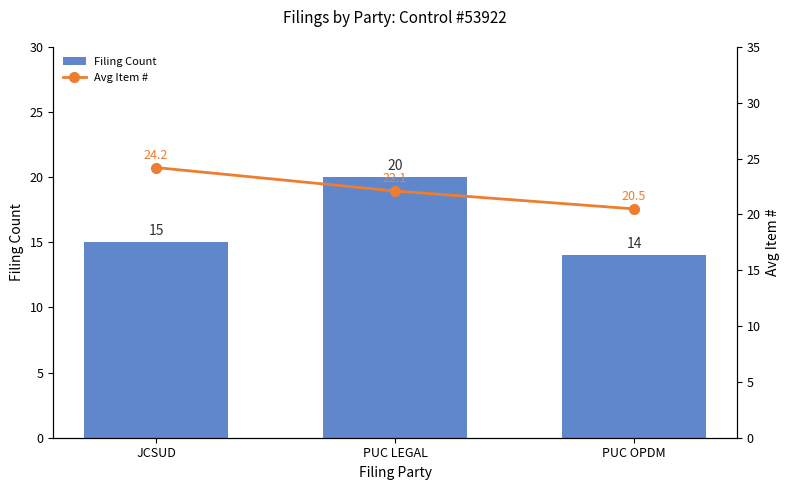

What is the value of the Filing Count bar at the 3rd from the left?

14